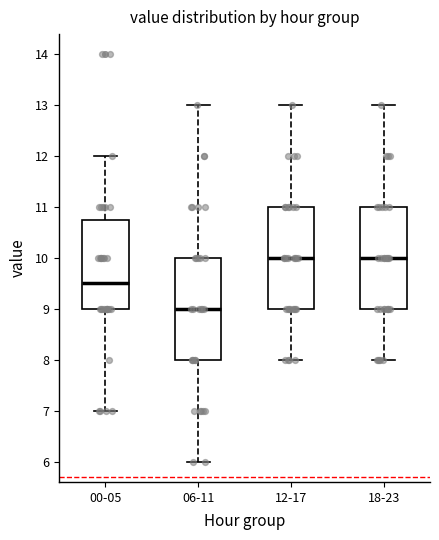

Reading left to right, transcribe this box plot: for each box, give where its median line is, the range the box spans, and where its two whiskers end, as read against the y-axis. The values are not printed on the chart, so give them approximately, as read against the axis.

00-05: median 9.5, box 9.0 to 10.8, whiskers 7.0 to 12.0
06-11: median 9.0, box 8.0 to 10.0, whiskers 6.0 to 13.0
12-17: median 10.0, box 9.0 to 11.0, whiskers 8.0 to 13.0
18-23: median 10.0, box 9.0 to 11.0, whiskers 8.0 to 13.0